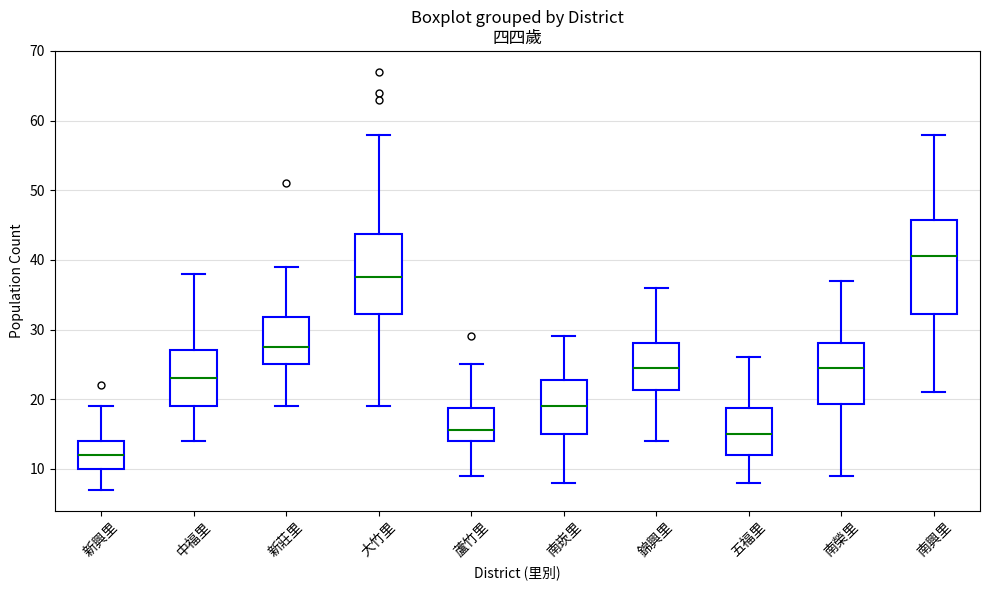

Reading left to right, read every box against the y-axis: the position of its median line, the range the box covers, and the ends of its whiskers. The values are not printed on the chart, so give them approximately, as read against the axis.

新興里: median 12, box 10 to 14, whiskers 7 to 19
中福里: median 23, box 19 to 27, whiskers 14 to 38
新莊里: median 28, box 25 to 32, whiskers 19 to 39
大竹里: median 38, box 32 to 44, whiskers 19 to 58
蘆竹里: median 16, box 14 to 19, whiskers 9 to 25
南崁里: median 19, box 15 to 23, whiskers 8 to 29
錦興里: median 25, box 21 to 28, whiskers 14 to 36
五福里: median 15, box 12 to 19, whiskers 8 to 26
南榮里: median 25, box 19 to 28, whiskers 9 to 37
南興里: median 41, box 32 to 46, whiskers 21 to 58